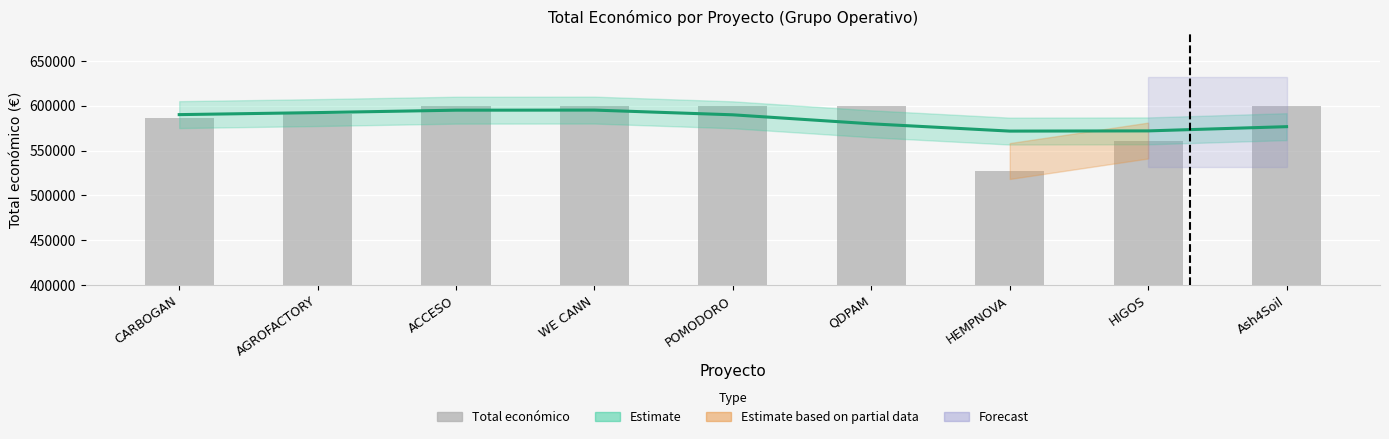

Reading left to right, transcribe all the data shown in this chart.

585914	590382	599779	599584	599540	599986	526962	560529	600000